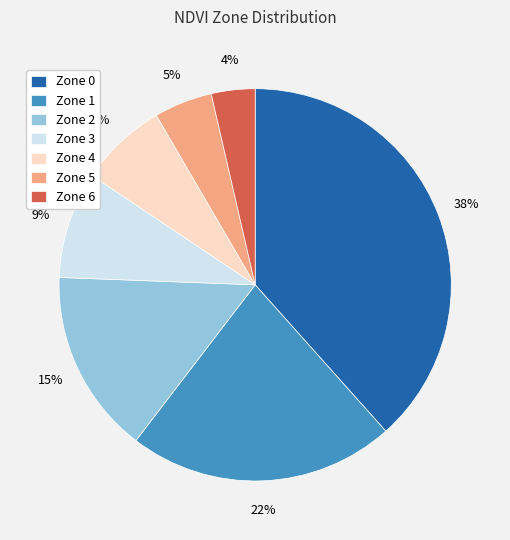

Rank the categories by value from highest to lowest.

Zone 0, Zone 1, Zone 2, Zone 3, Zone 4, Zone 5, Zone 6